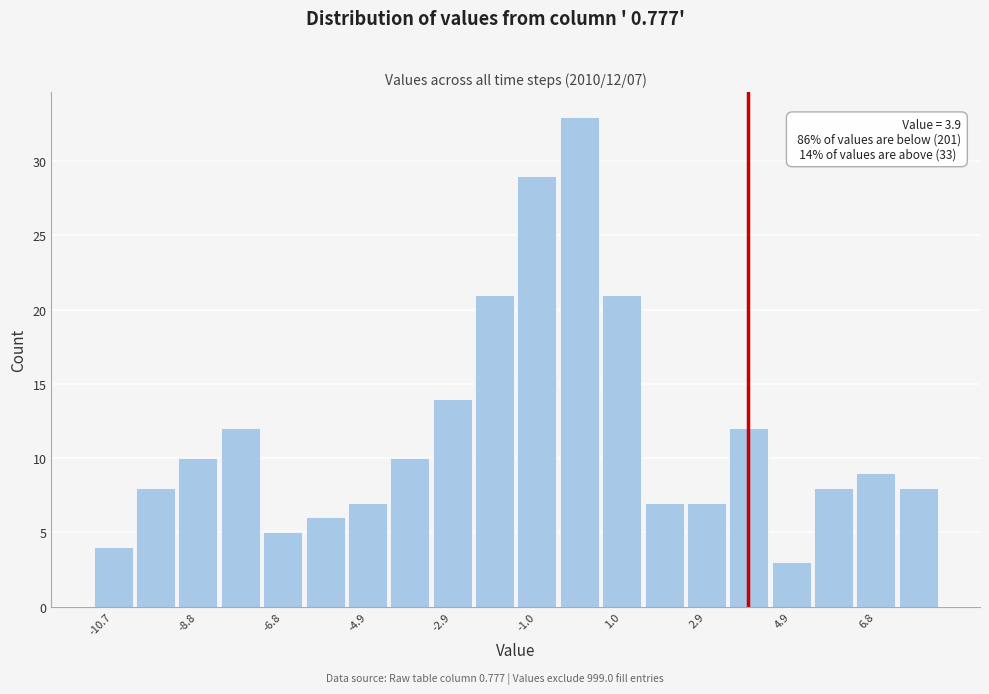

Over which range of the x-axis is the bar tallest?

-0.4 to 0.6